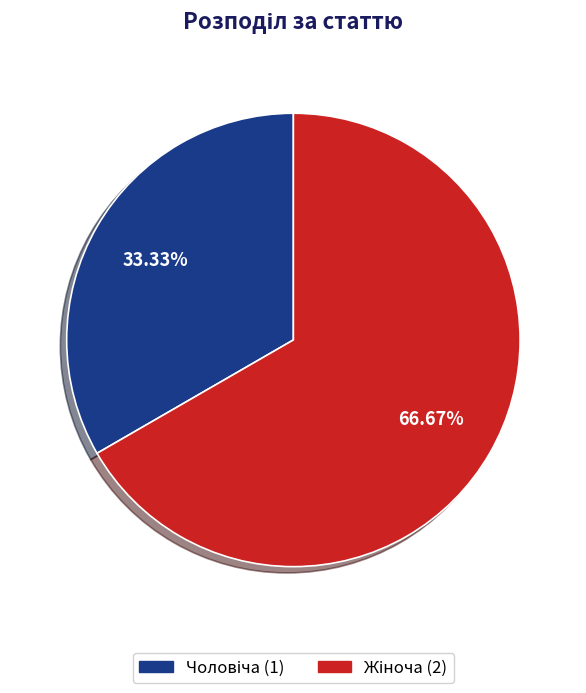

Is there any slice that represents more than half of the pie?

Yes